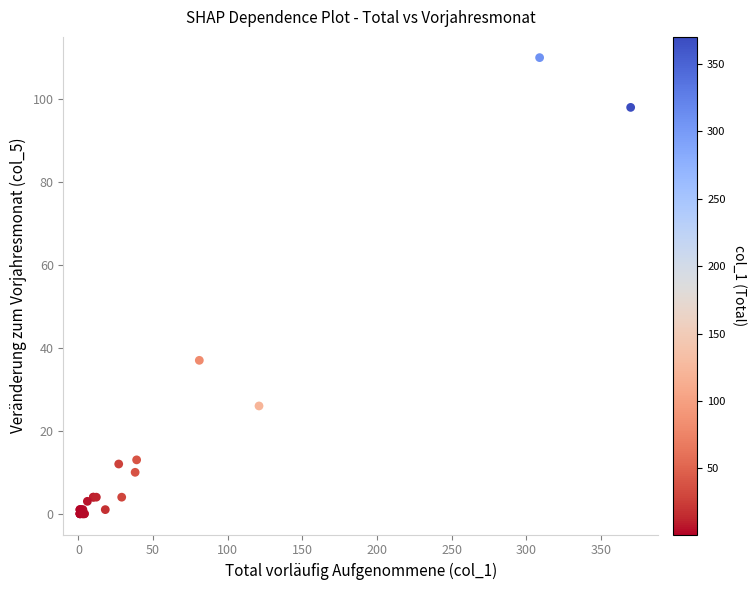

What Y value in the scatter plot is closest to 55?

37